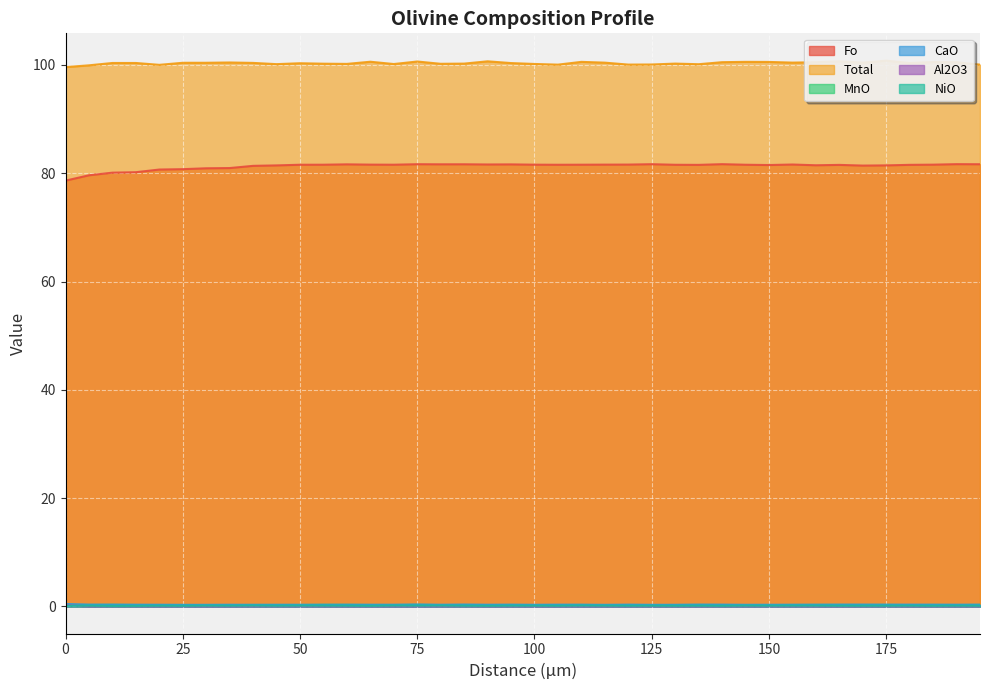

Does the chart display data point markers on the line(s)?

No